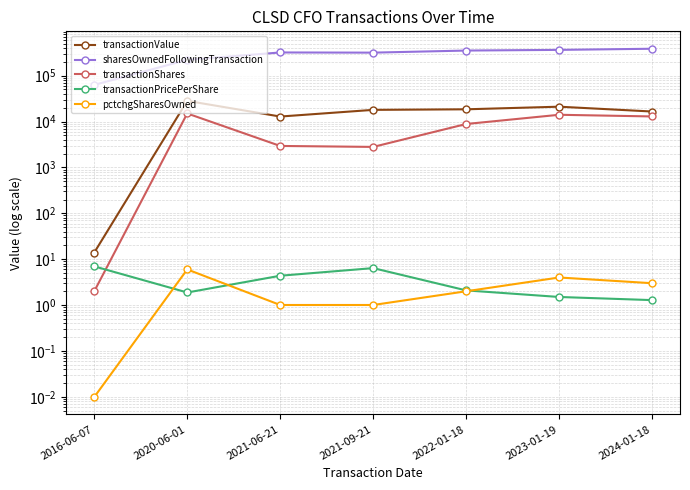

What position from the left is 2016-06-07?

1